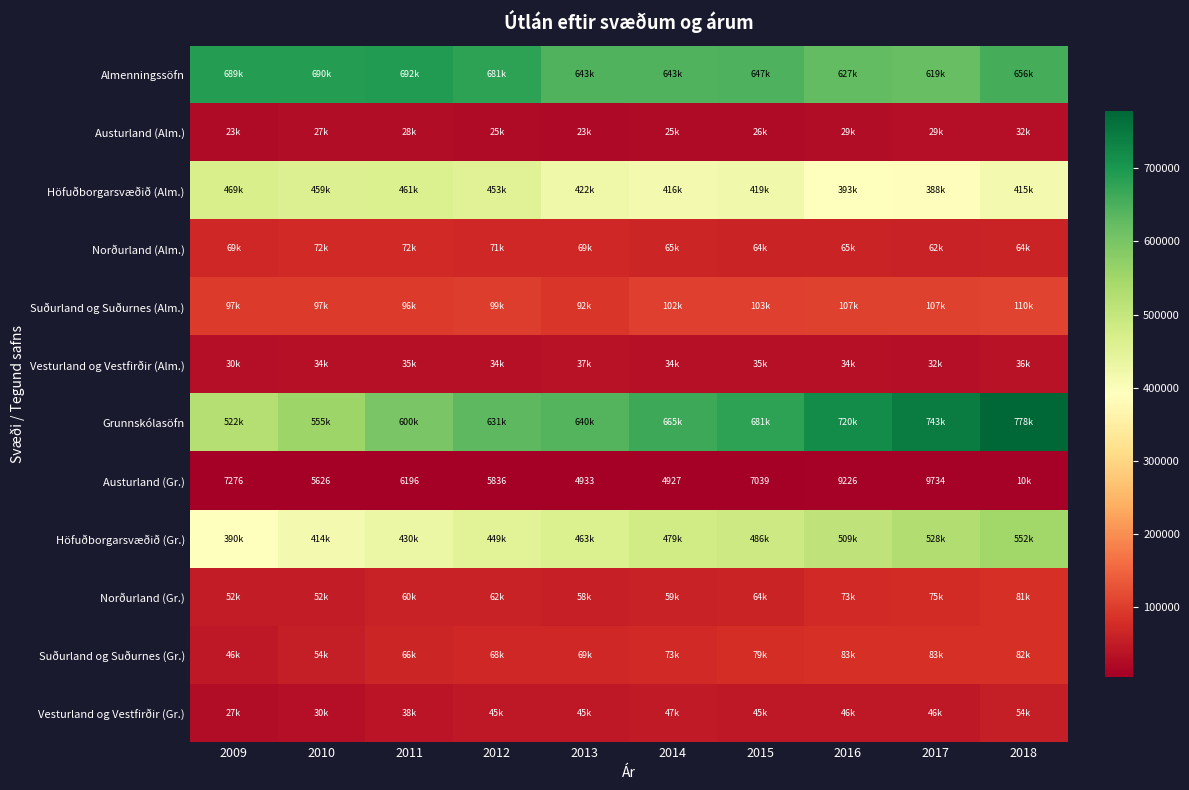

Which series has the largest total across all categories?

Almenningssöfn